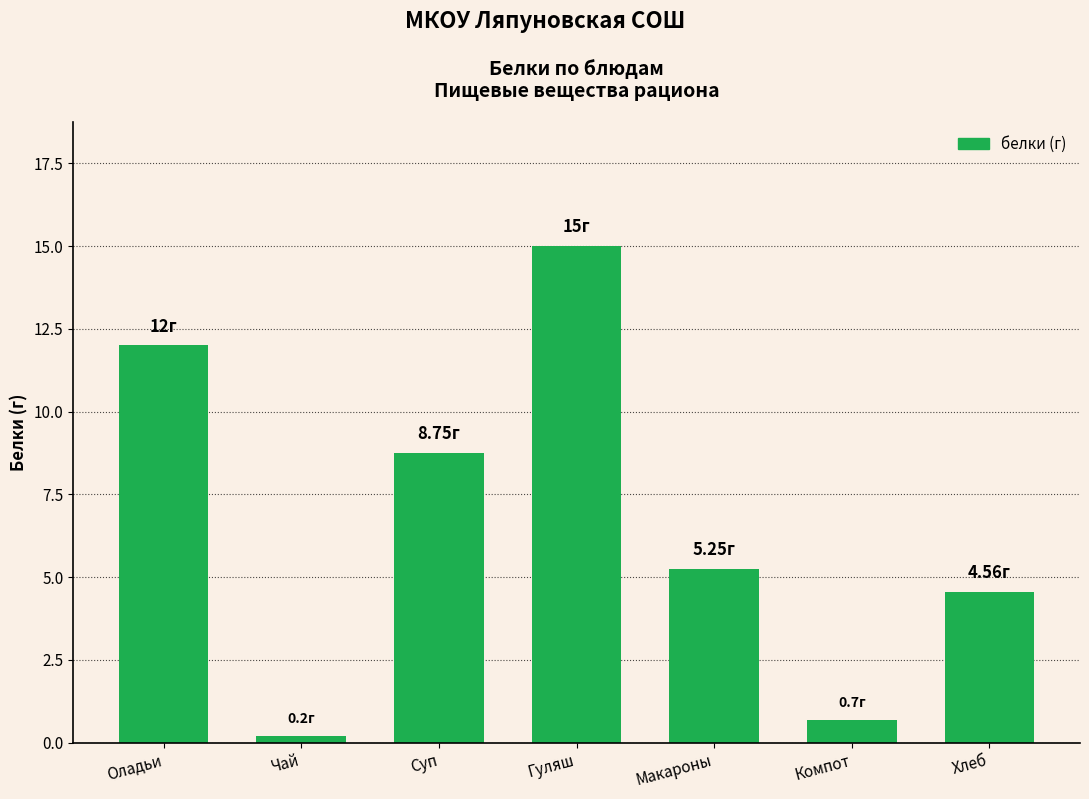

What is the difference between the values at Хлеб and Суп?

4.2